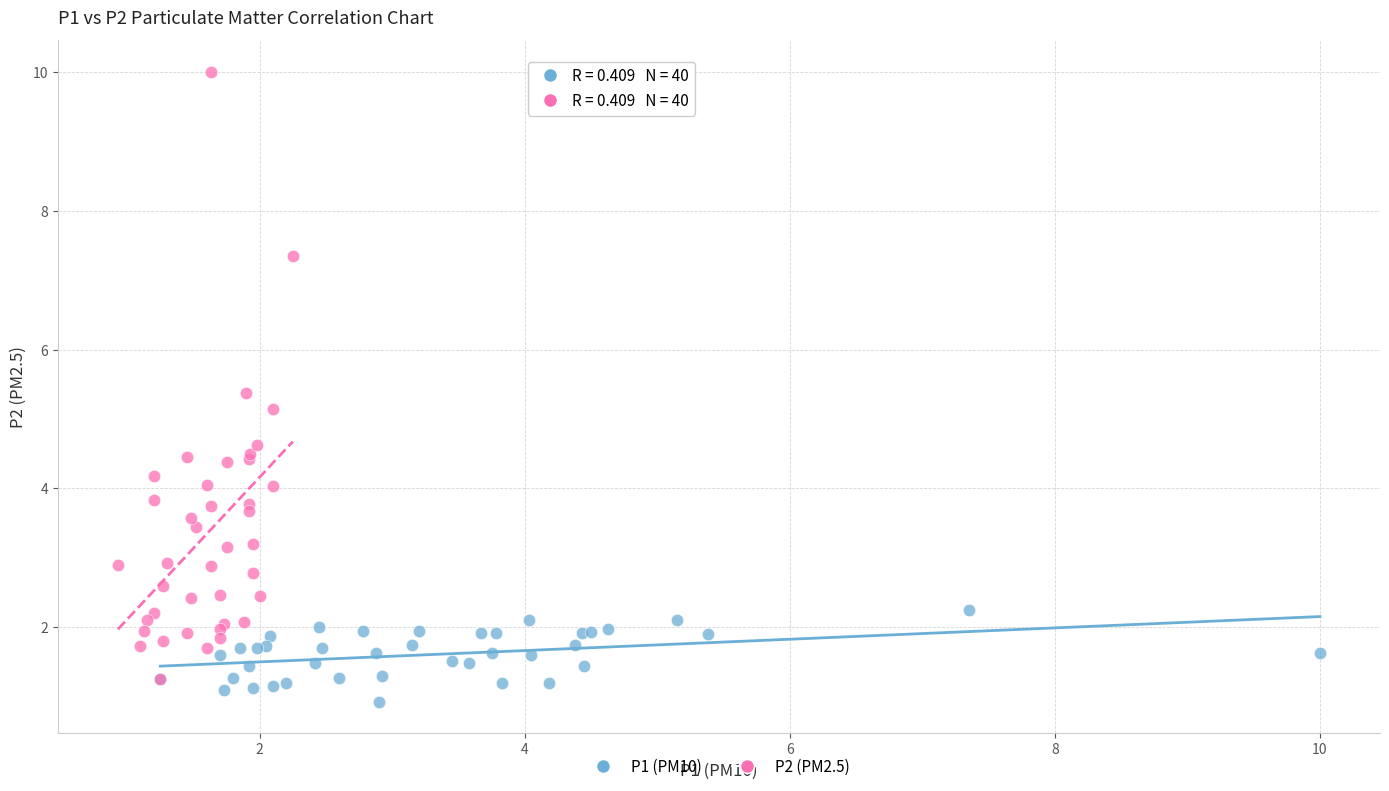

What are all the series names shown in the legend?

P1 (PM10), P2 (PM2.5)